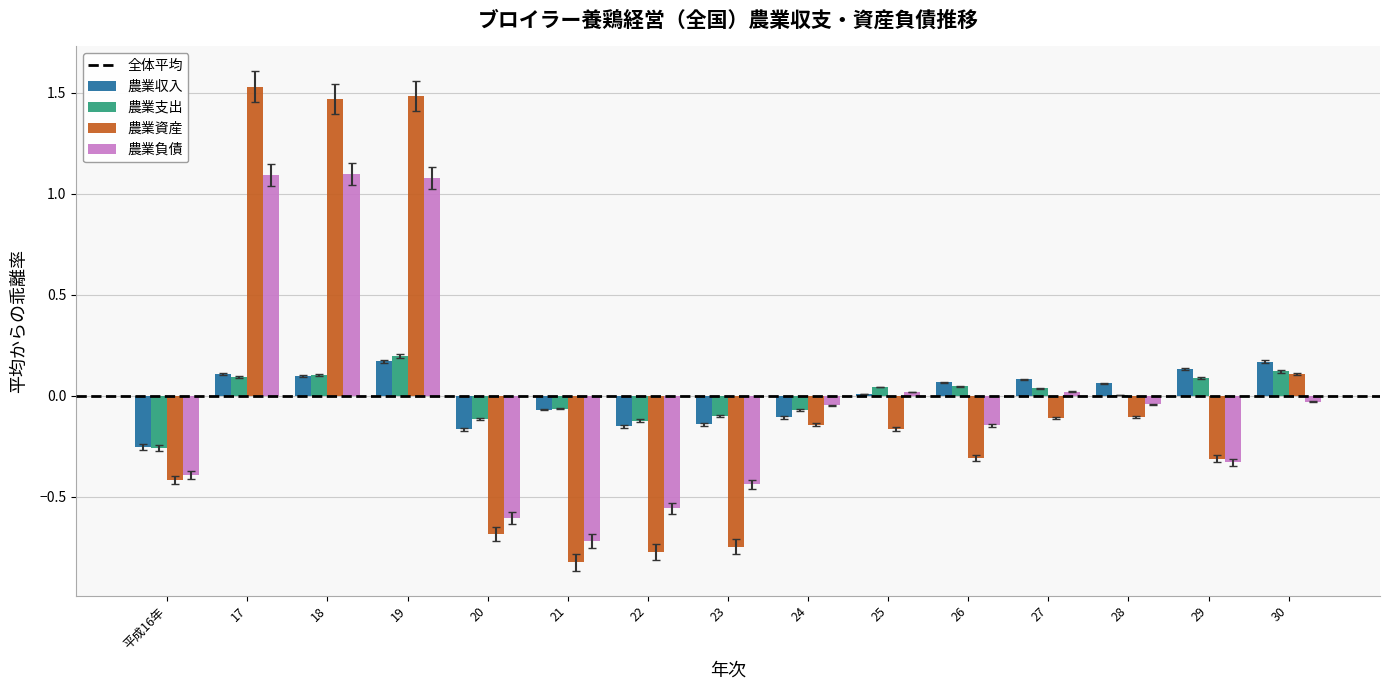

What is the total value across all series at 23?

-1.4